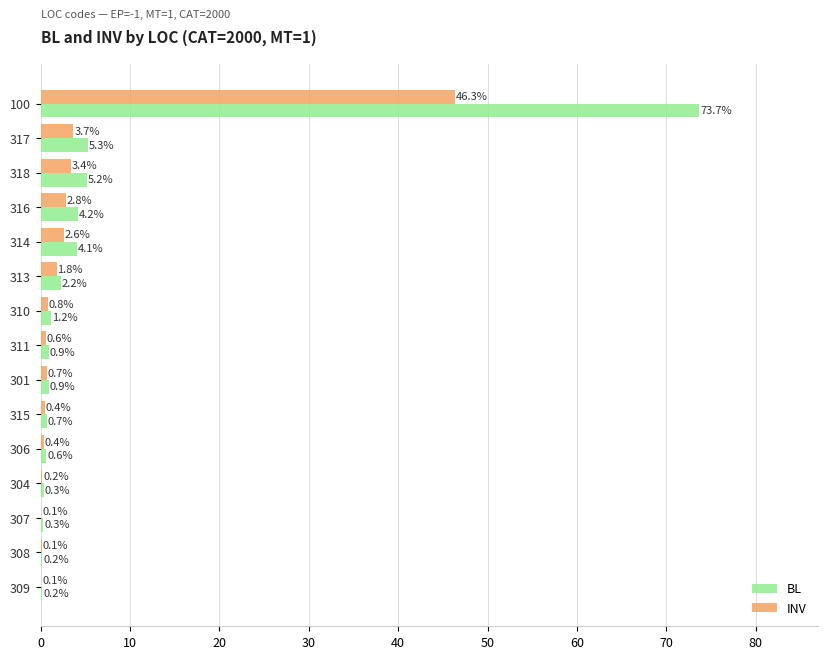

Is the value of INV at 311 greater than the value of BL at 310?

No